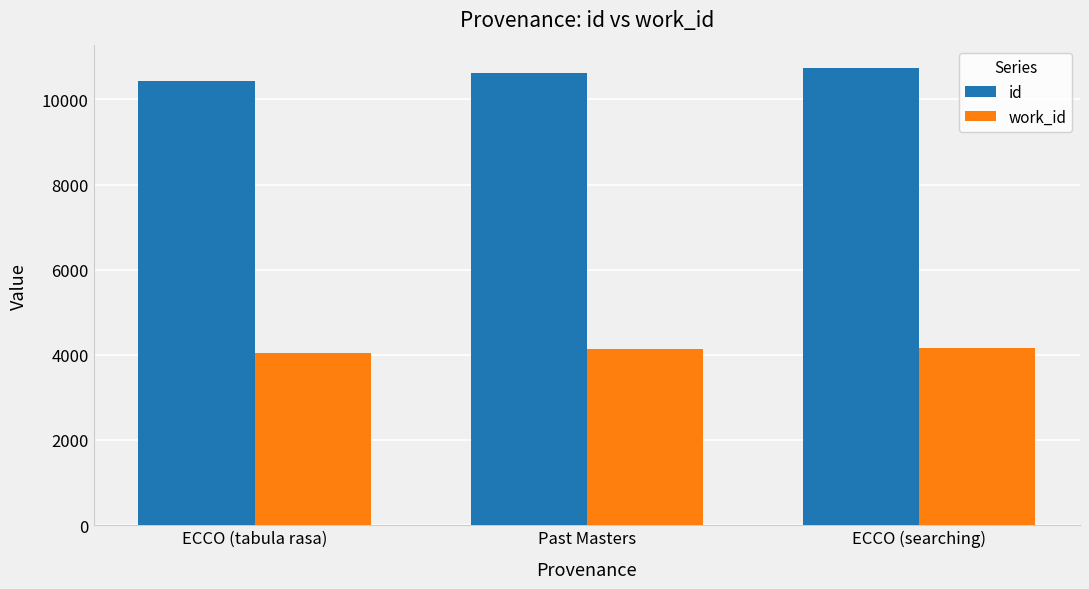

How many distinct data groups are displayed?

2